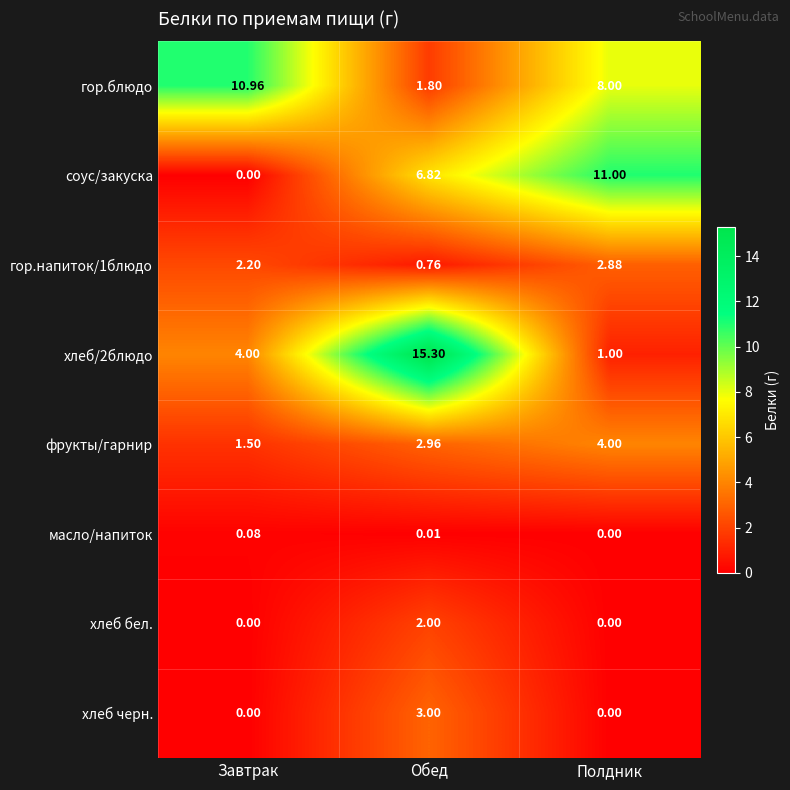

List the series in order of their peak value, highest first.

хлеб/2блюдо, соус/закуска, гор.блюдо, фрукты/гарнир, хлеб черн., гор.напиток/1блюдо, хлеб бел., масло/напиток